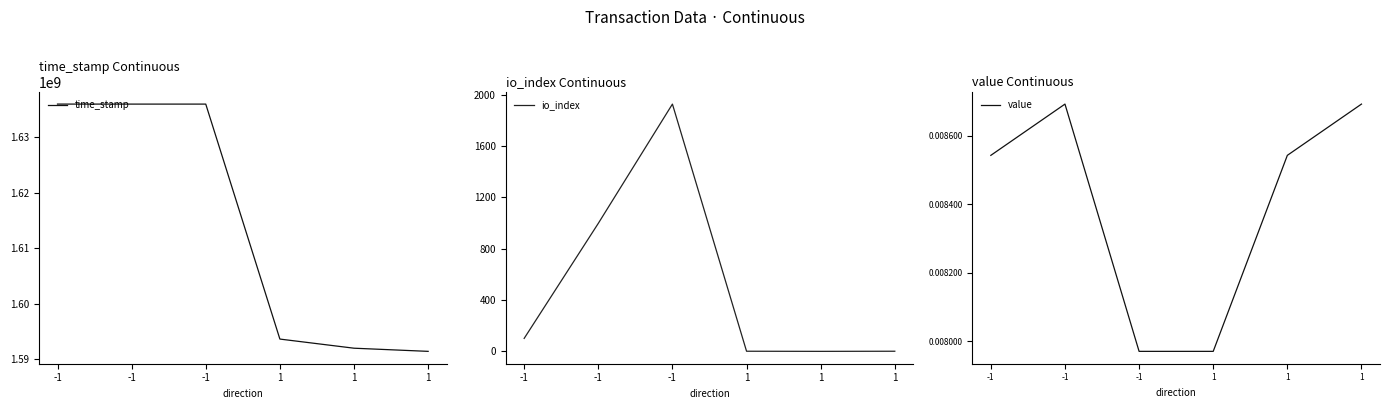

At which label is io_index closest to 963?

-1